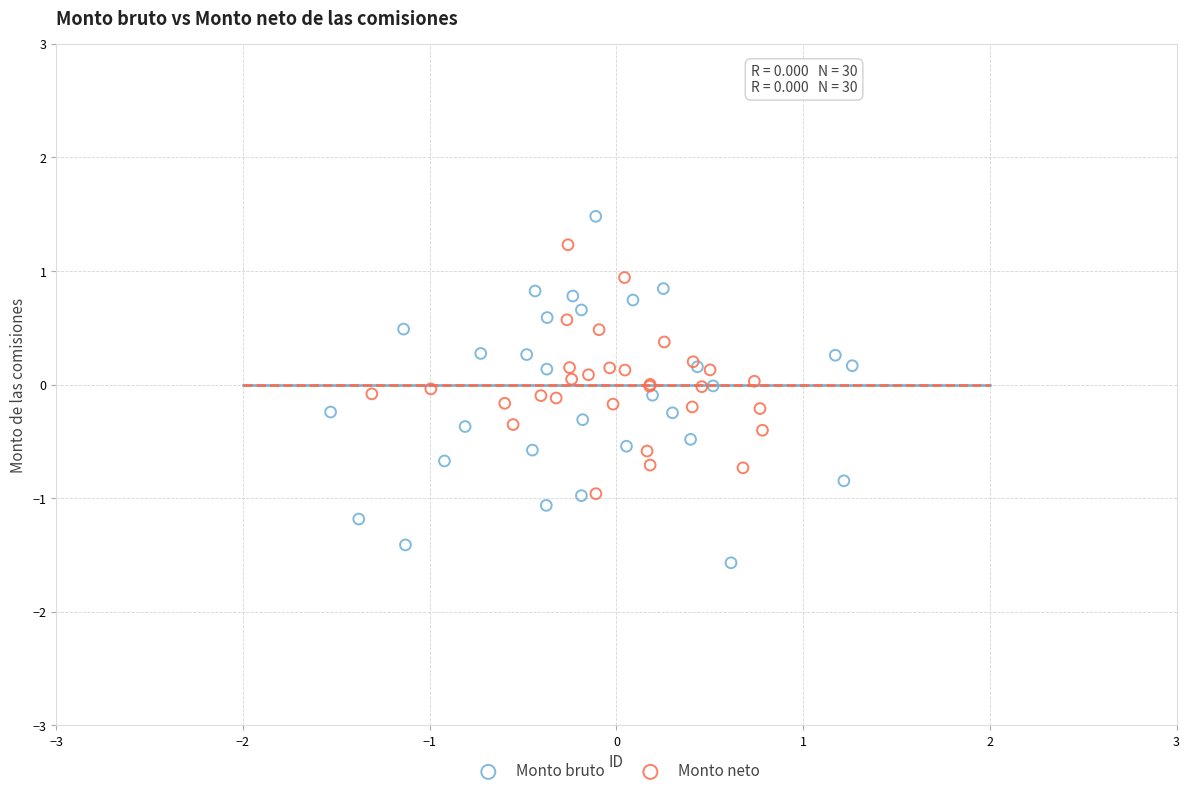

What are all the series names shown in the legend?

Monto bruto, Monto neto